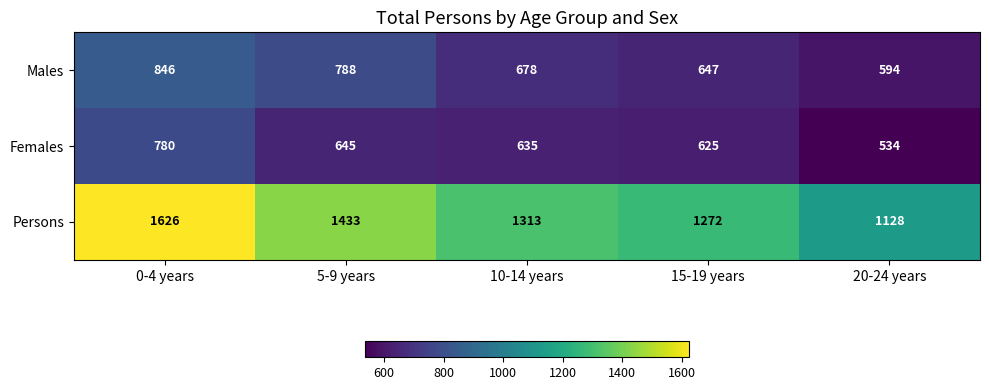

At which category is the sum across all series the highest?

0-4 years